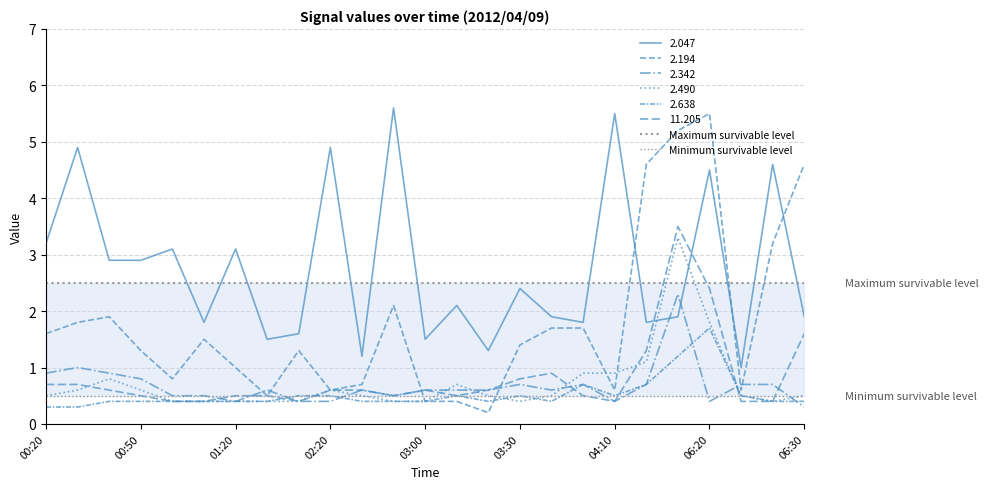

What is the sum of the Maximum survivable level values at 00:20 and 00:50?

5.0